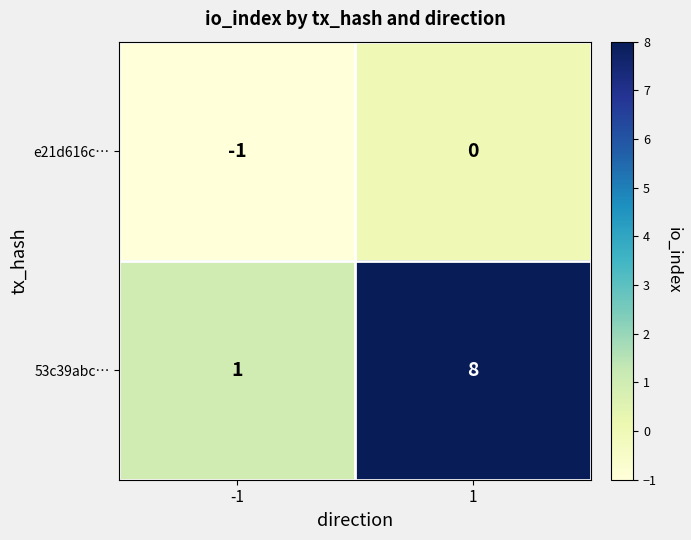

True or false: 53c39abc… has a value of 1 at -1.

True